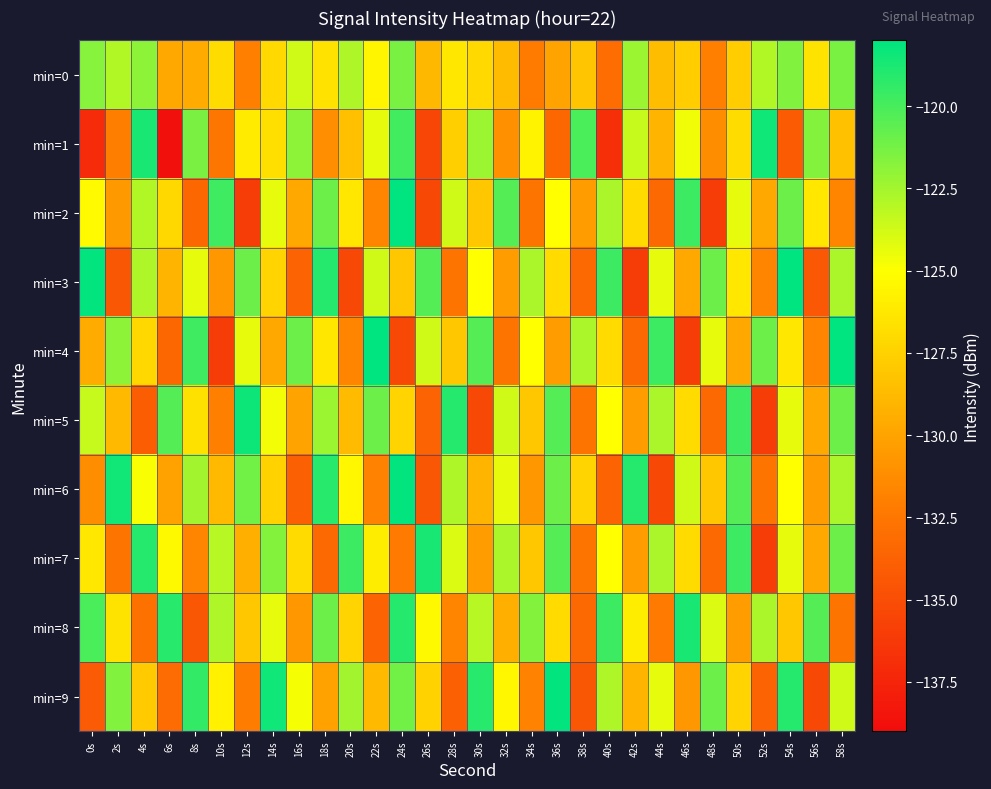

Which label corresponds to the largest value in the chart?

24s